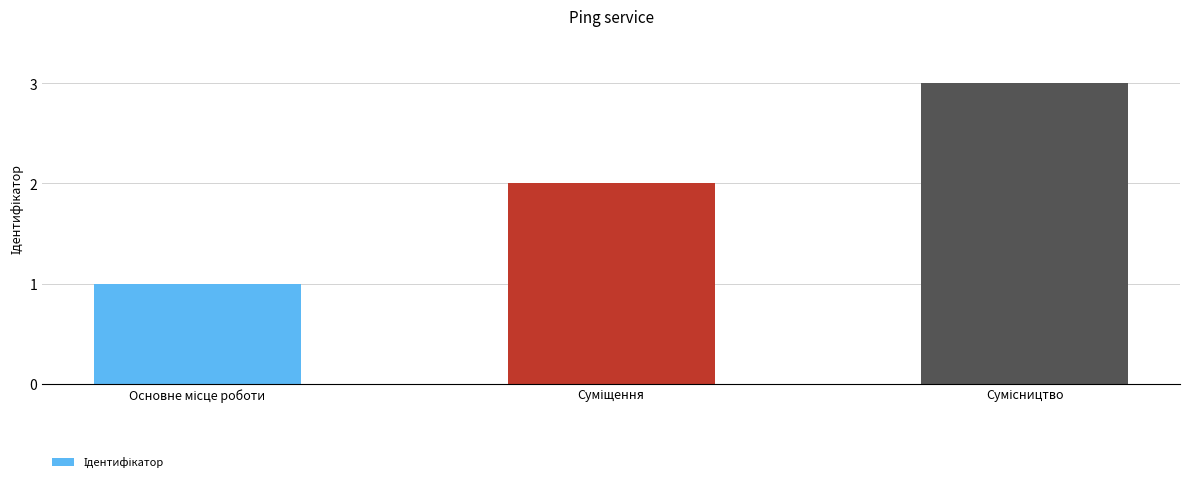

What is the difference between the second highest and minimum values?

1